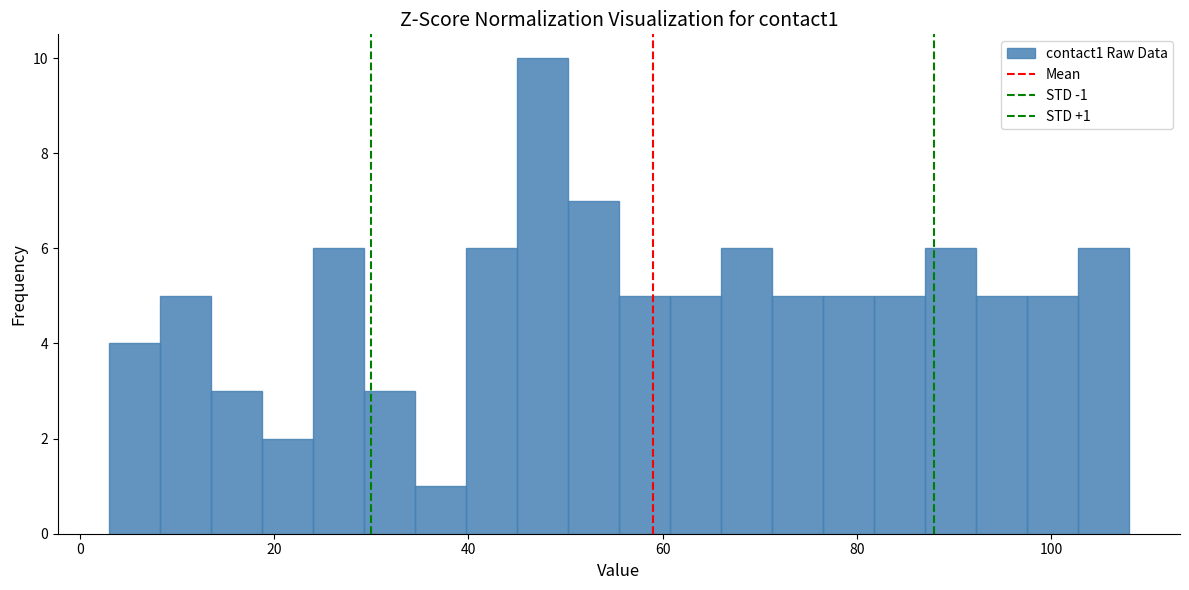

Around what value on the x-axis is the tallest bar? Give the approximate position of its centre, as read against the axis.

48